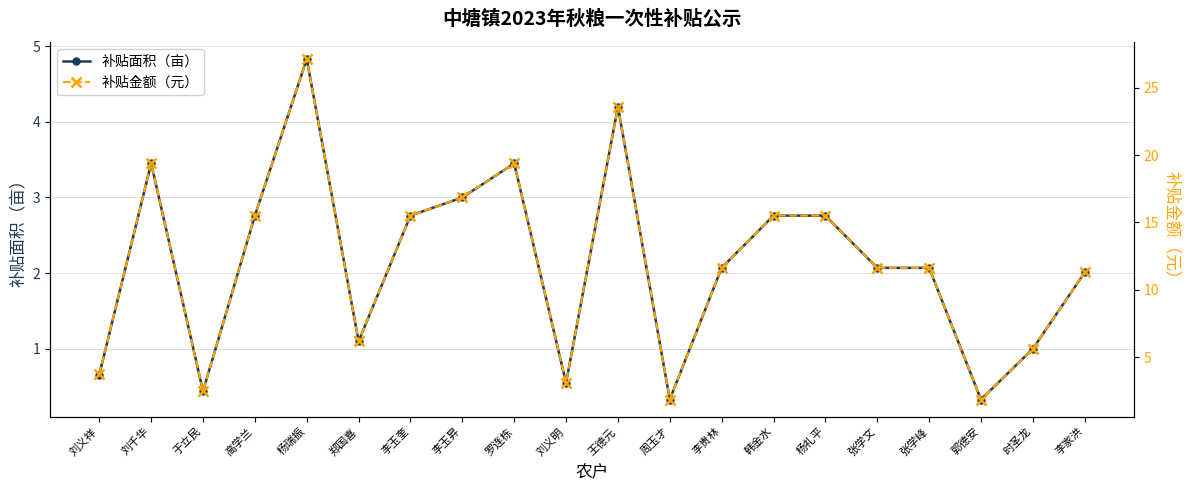

At which label does 补贴金额（元） first exceed 11?

刘千华